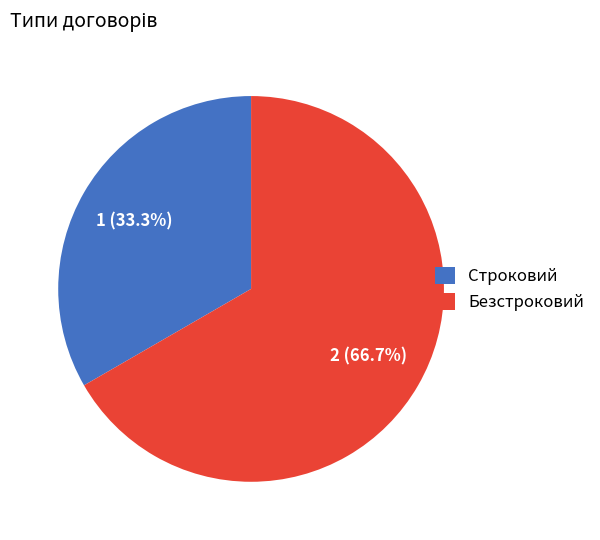

What is the majority slice?

Безстроковий